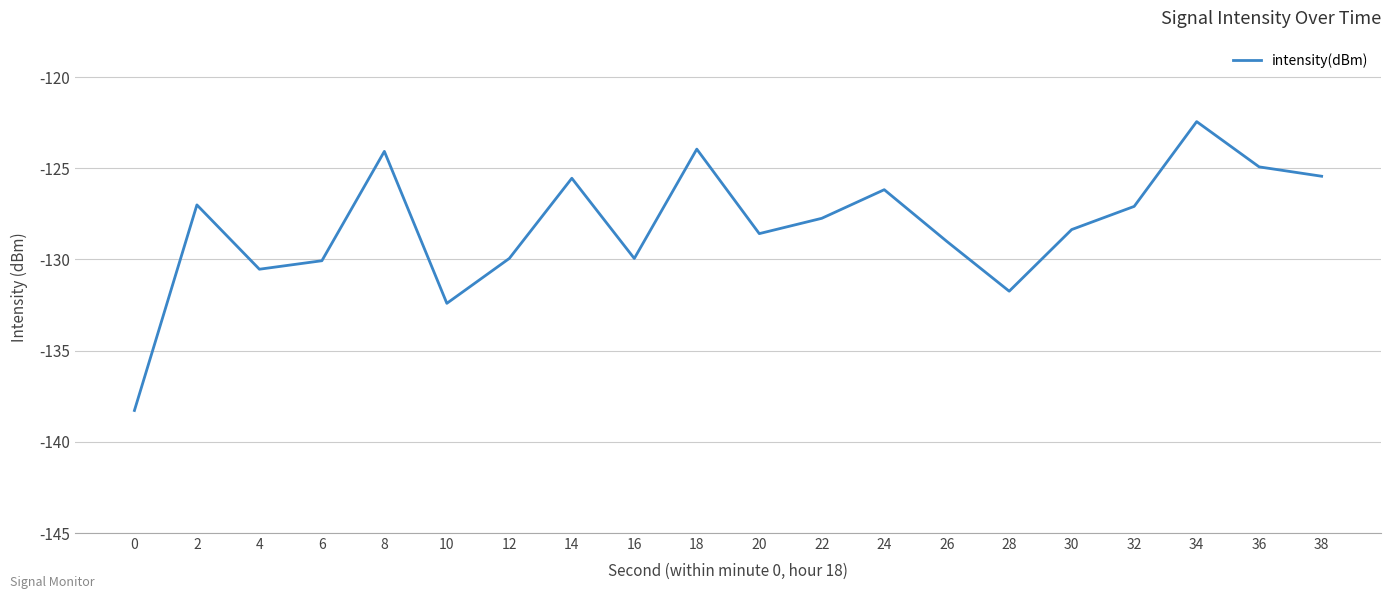

What value does the data have at 38?

-125.4